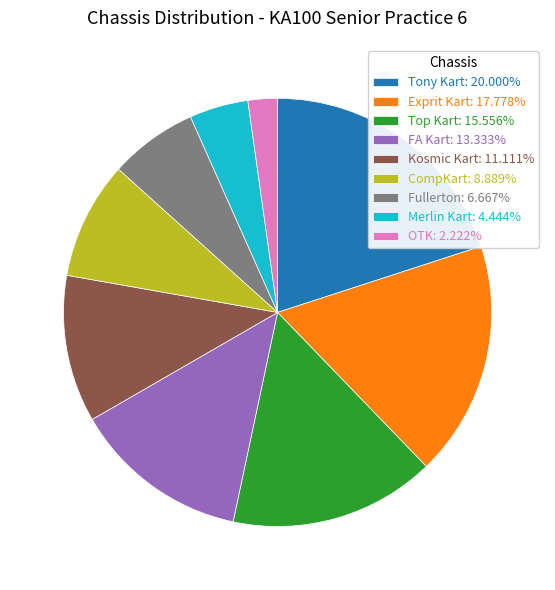

Rank the categories by value from lowest to highest.

OTK, Merlin Kart, Fullerton, CompKart, Kosmic Kart, FA Kart, Top Kart, Exprit Kart, Tony Kart